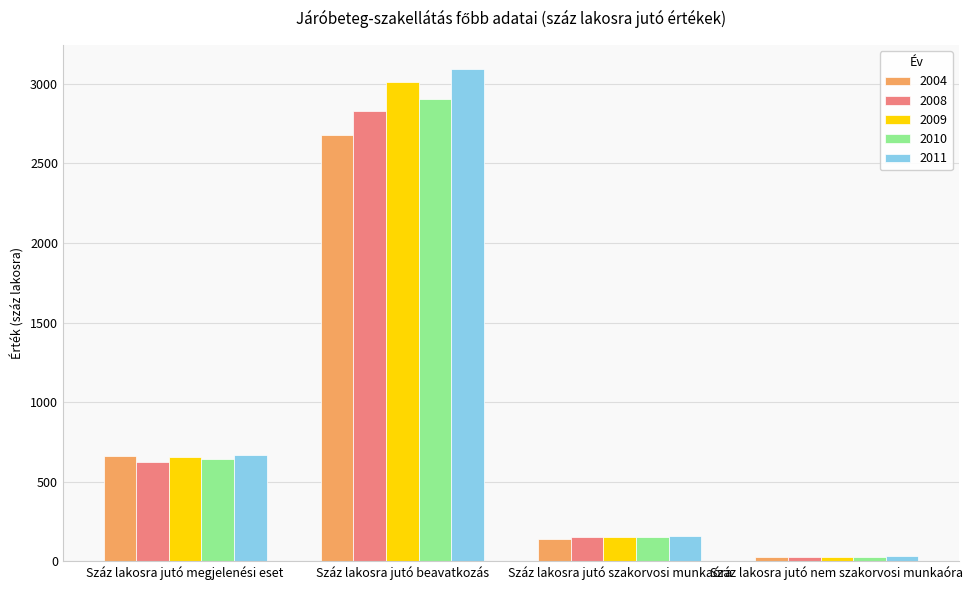

Which series has the widest spread of values?

2011